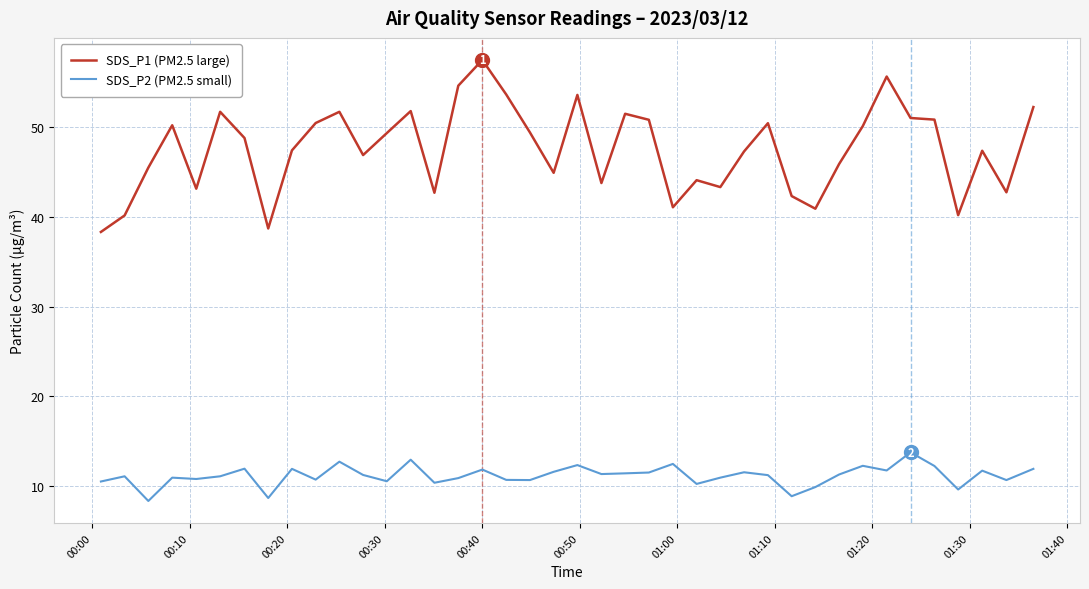

What is the difference between the maximum and minimum values in the SDS_P1 (PM2.5 large) series?

19.2